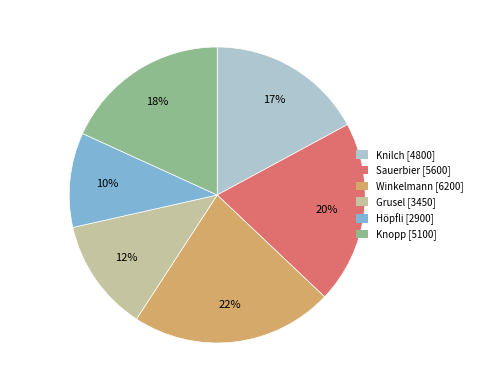

To the nearest percent, what is the difference between the Knopp and Knilch slice percentages?

1%